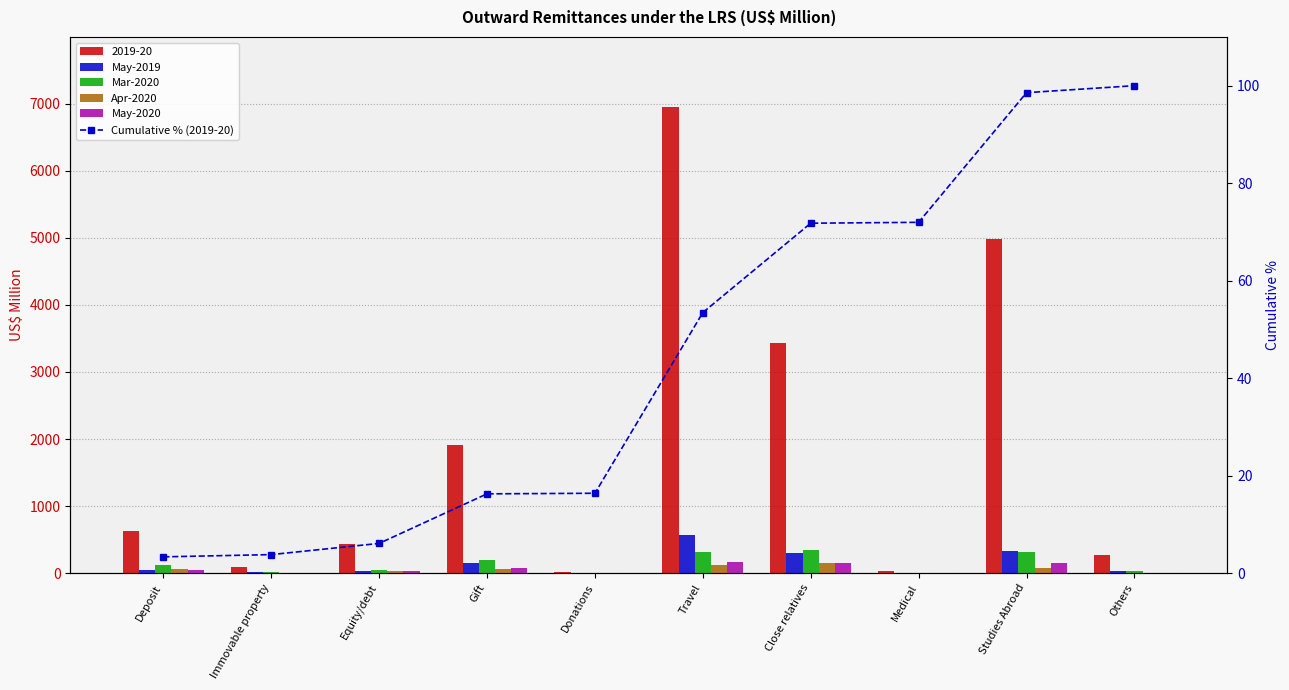

At which category is the sum across all series the highest?

Travel